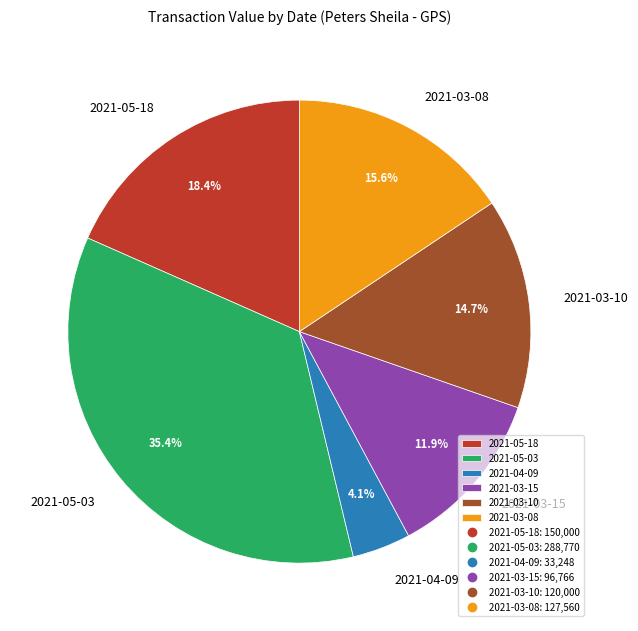

What portion of the pie excludes 2021-05-18?

81.6%